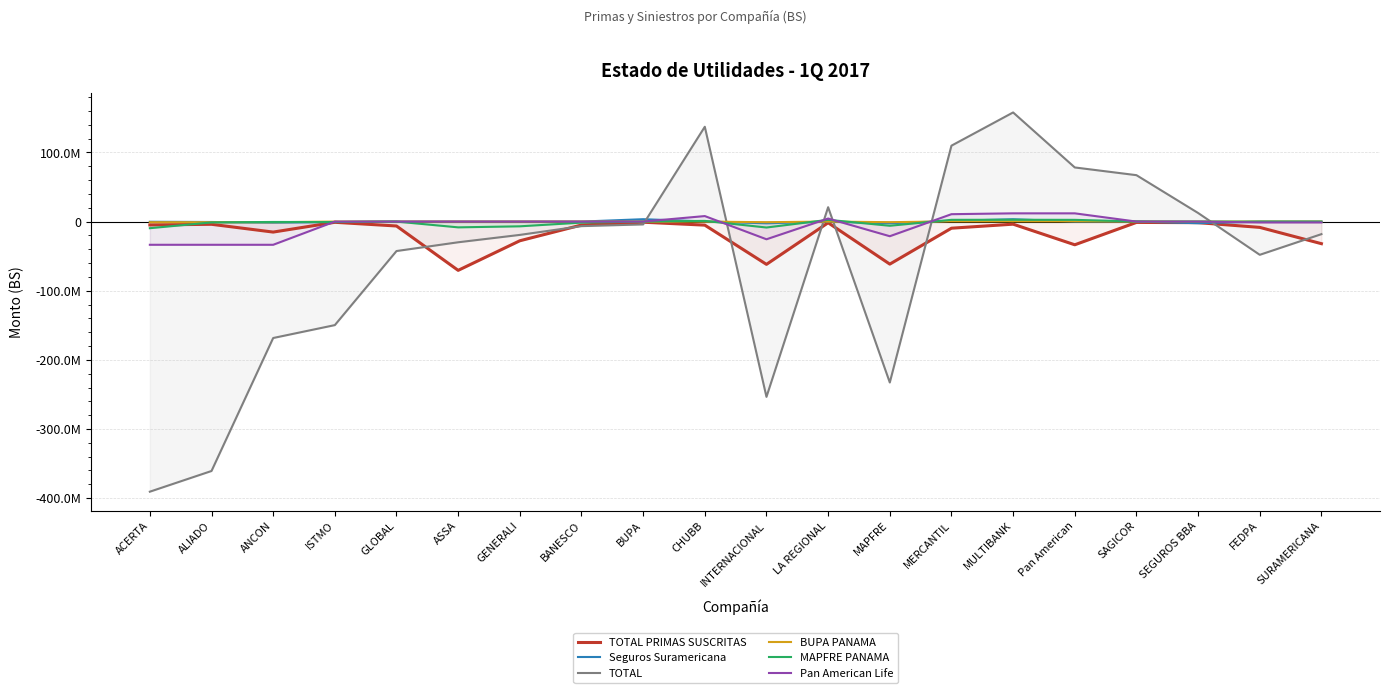

The value of TOTAL PRIMAS SUSCRITAS at ALIADO is -3924181.4. True or false?

True